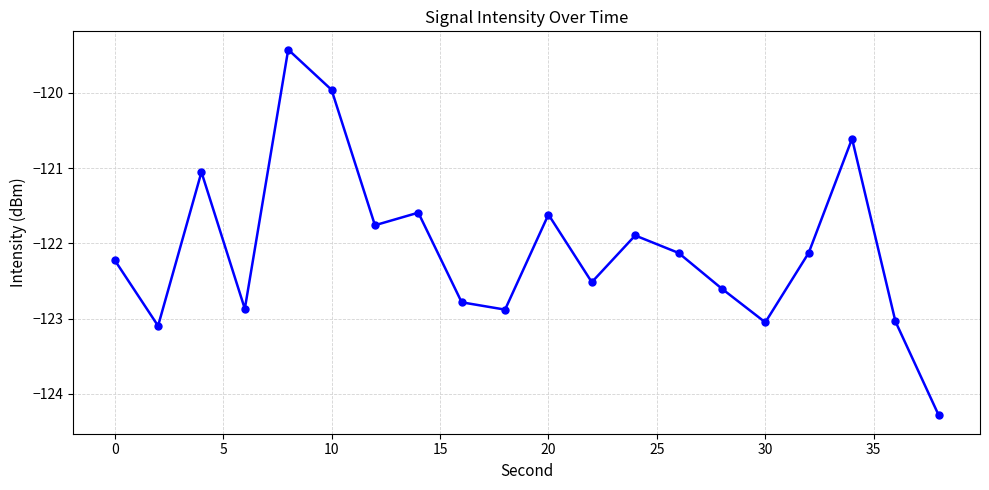

How many interior local peaks (higher than both neighbors) does the data have?

6